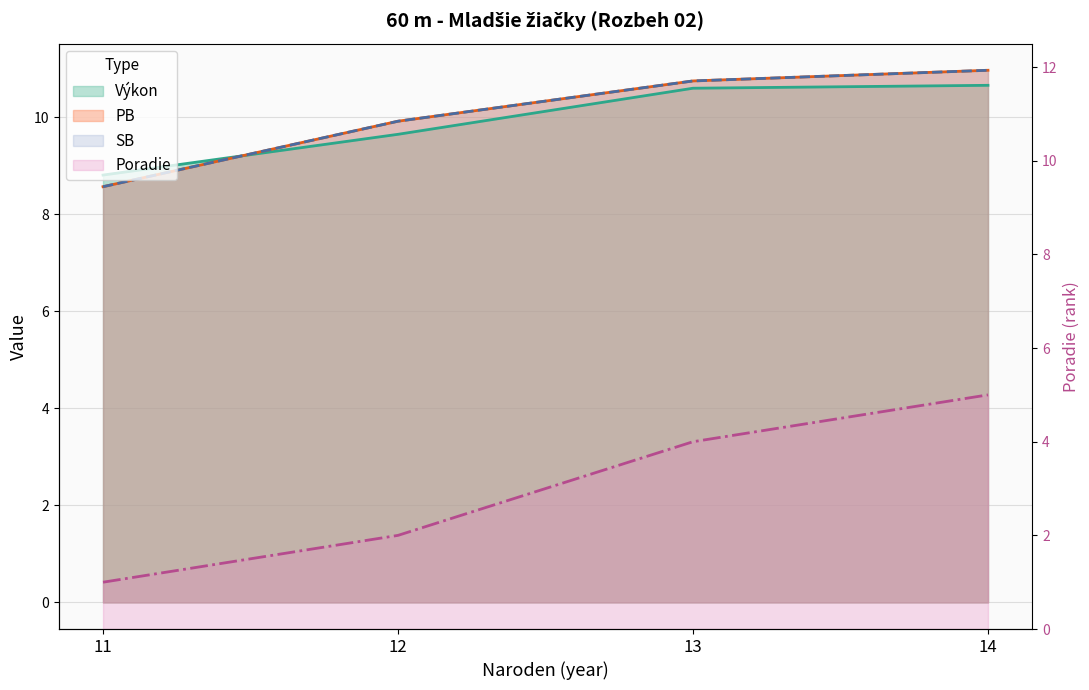

How many data points does each series have?

4